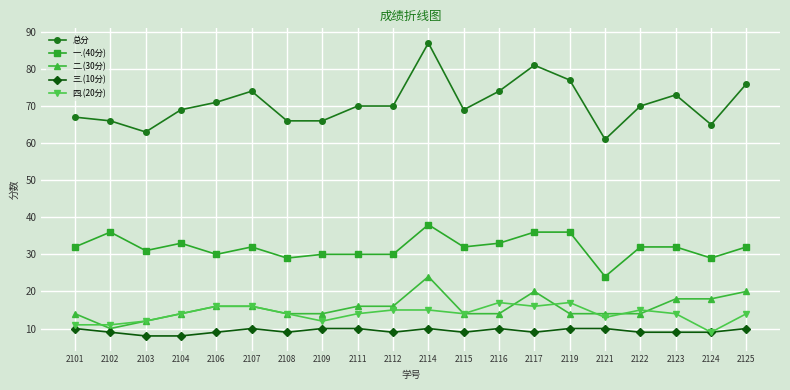

The 四.(20分) series shows 16 at 2107. True or false?

True